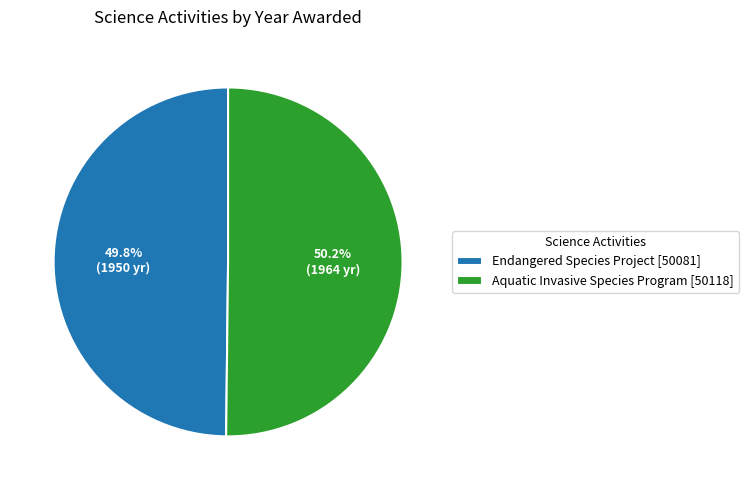

What percentage is NOT represented by Aquatic Invasive Species Program [50118]?

49.8%